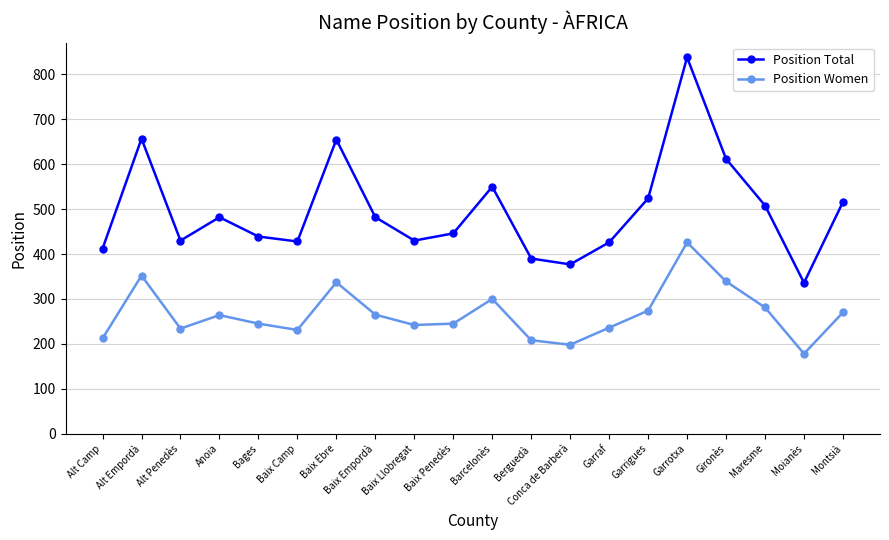

Which series has the largest range (max minus min)?

Position Total